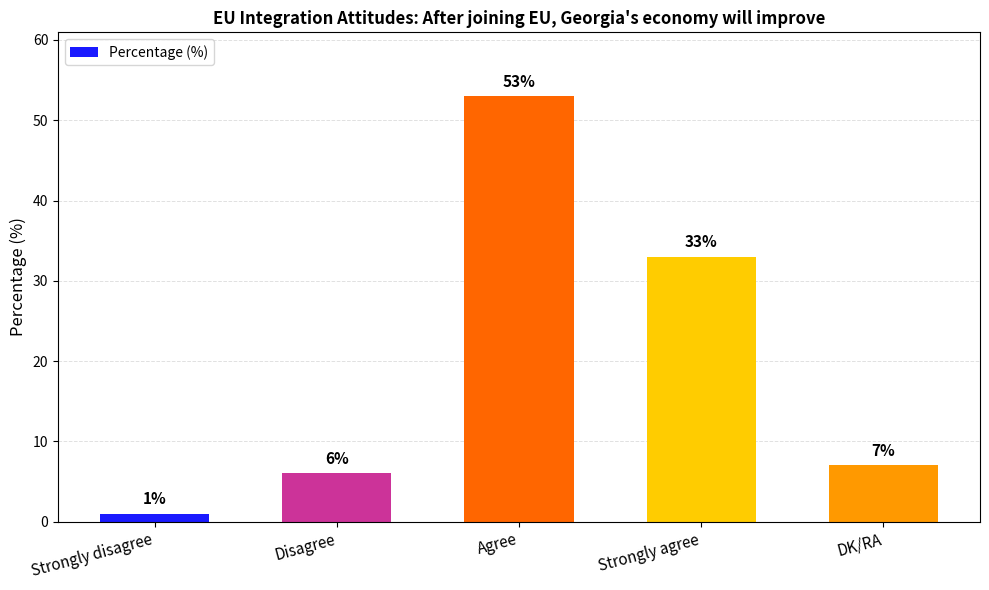

Reading left to right, extract all data points from this chart.

1	6	53	33	7